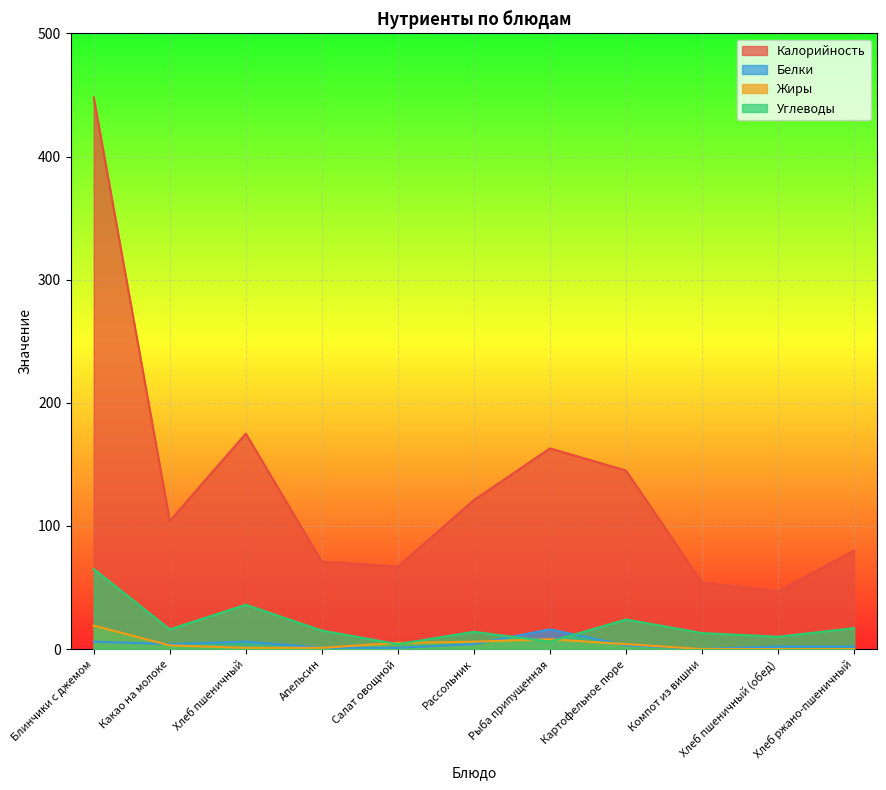

Where is Жиры nearest to the value 9?

Рыба припущенная